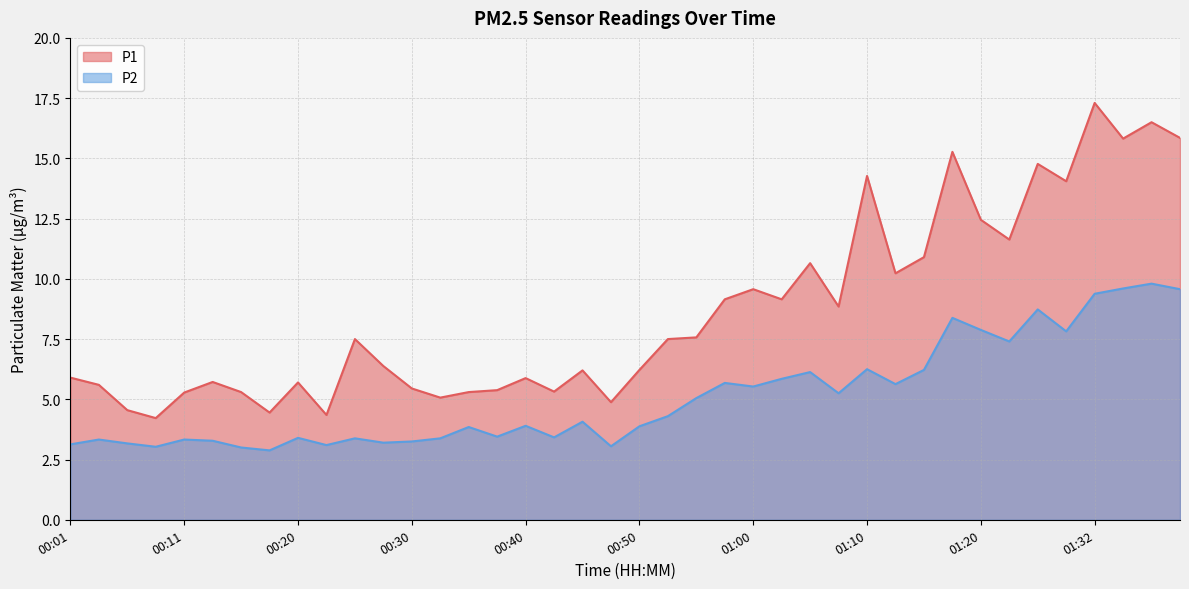

How many data points does each series have?

40